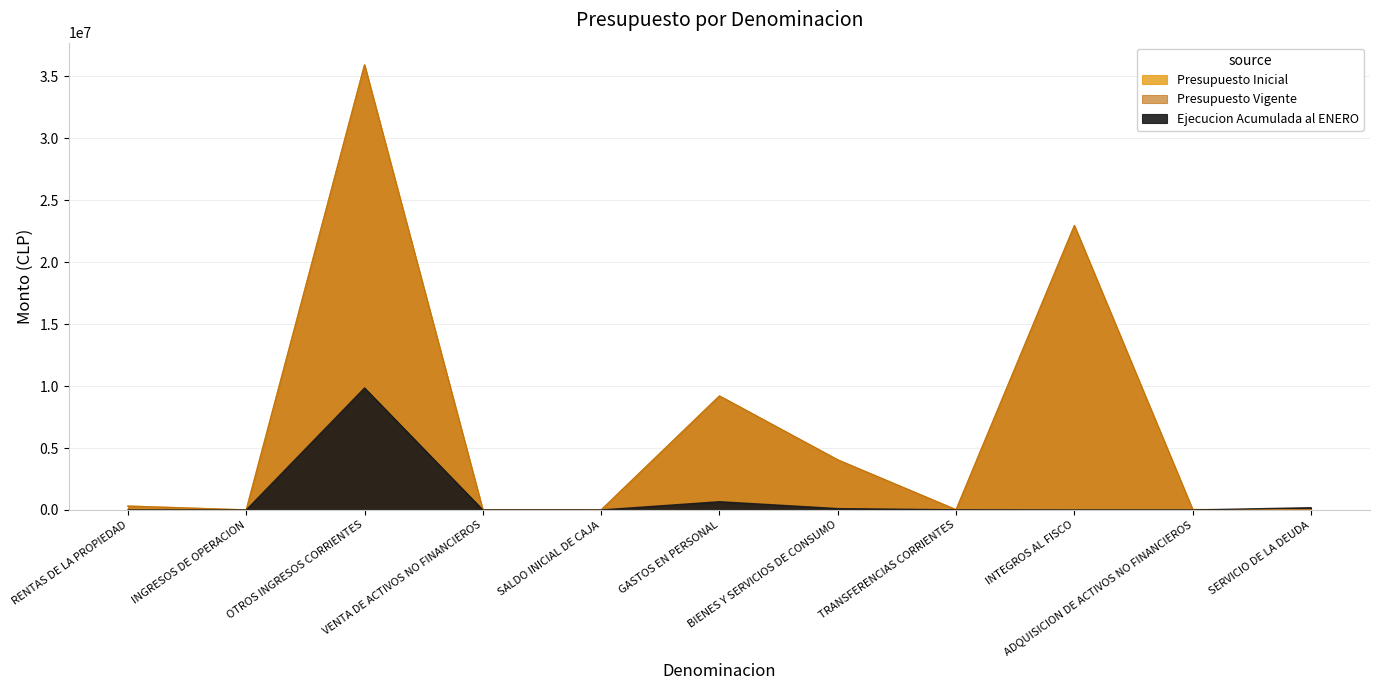

Does the chart display data point markers on the line(s)?

No